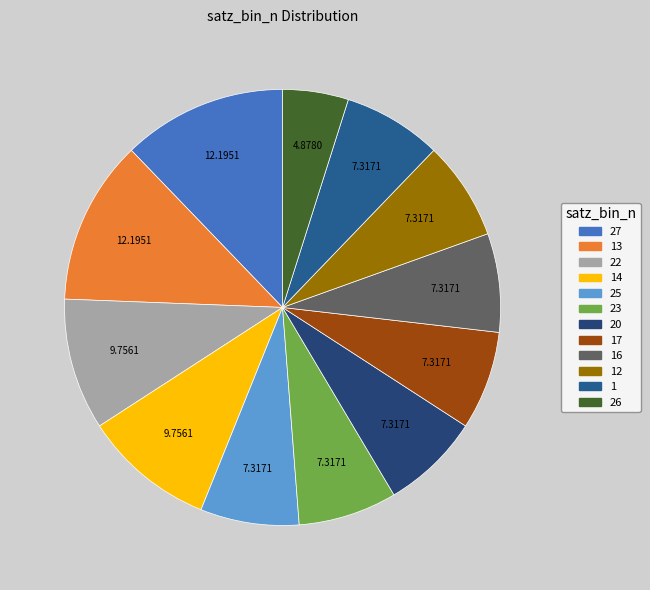

How many slices are in this pie chart?

12